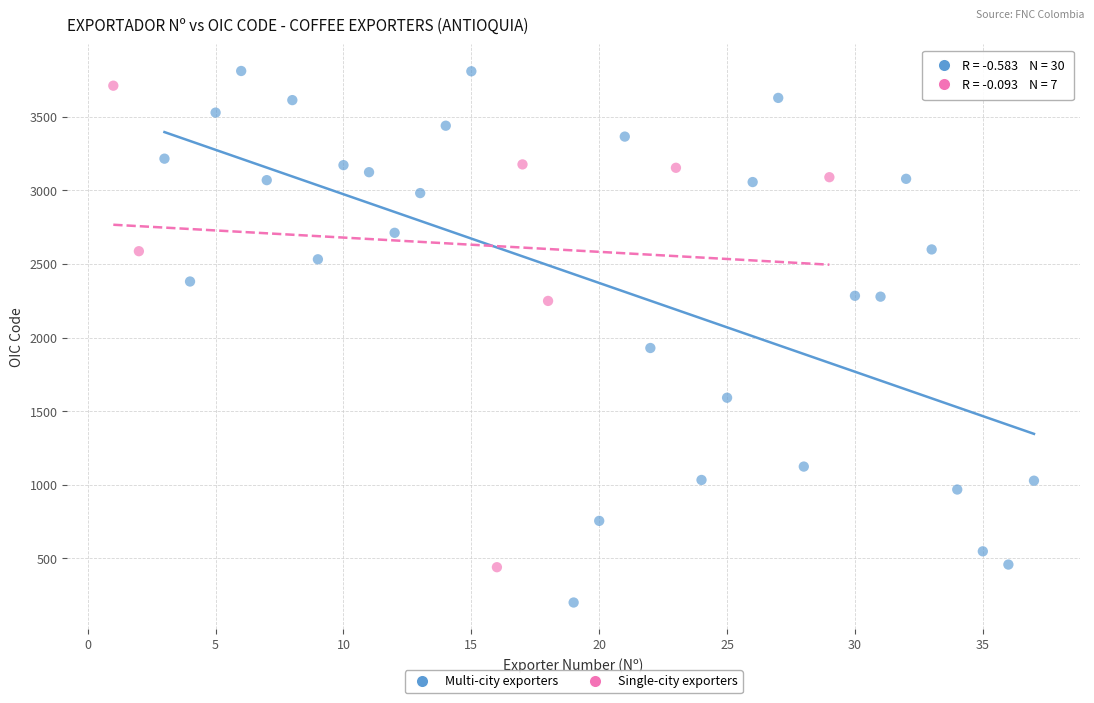

Which series contains the lowest Y value?

Multi-city exporters